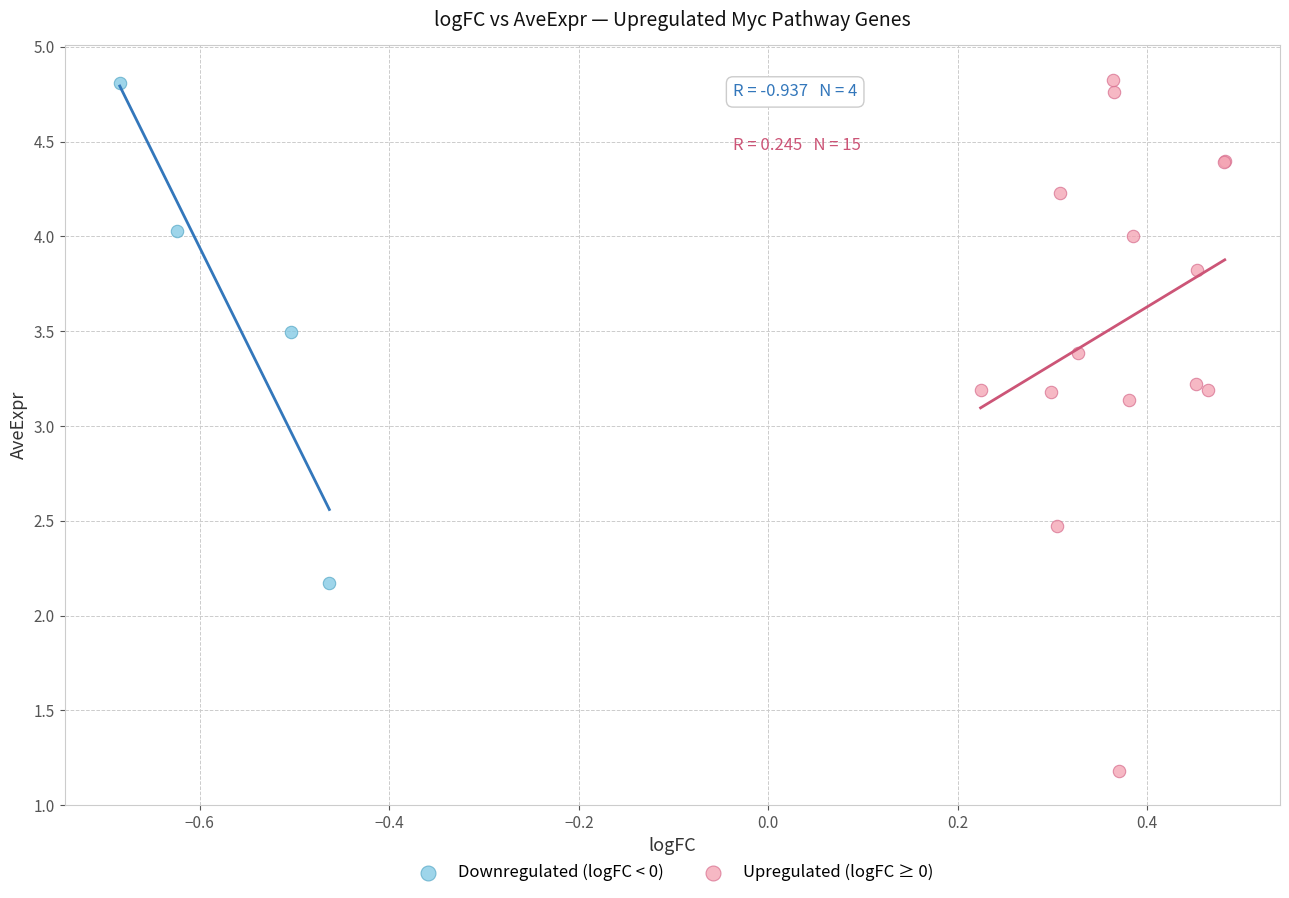

Which series contains the lowest Y value?

Upregulated (logFC ≥ 0)